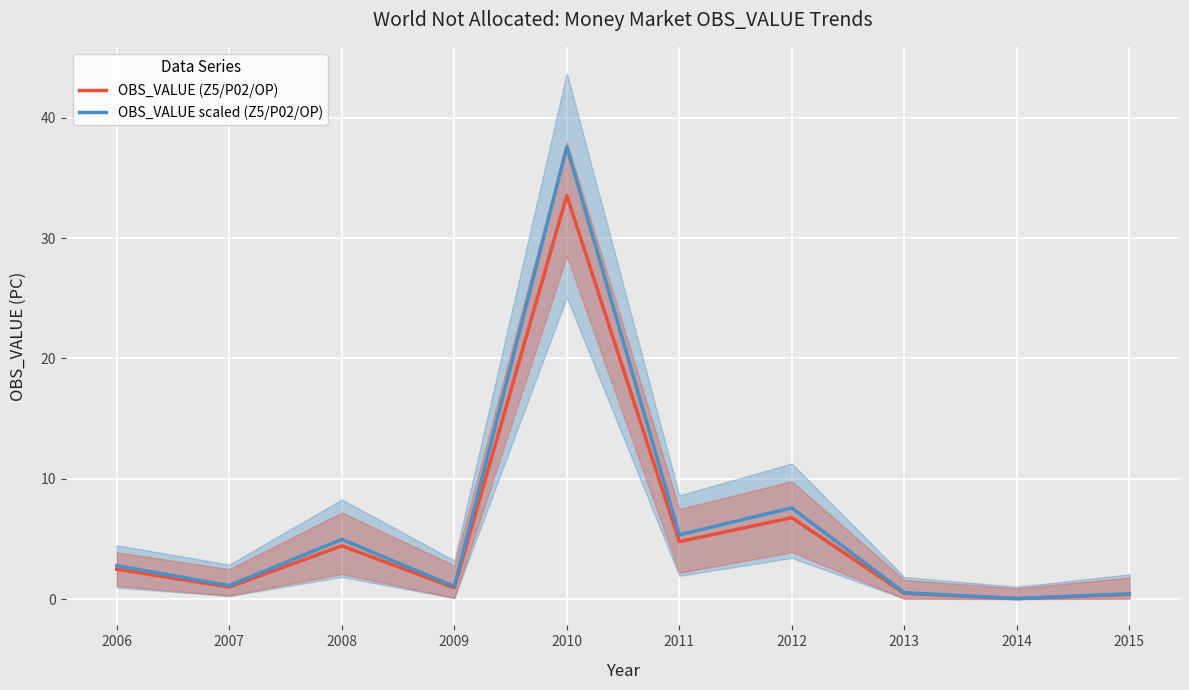

Reading left to right, list all the values displayed in this chart.

OBS_VALUE (Z5/P02/OP): 2006=2.5	2007=1.0	2008=4.4	2009=1.0	2010=33.5	2011=4.8	2012=6.8	2013=0.5	2014=0.0	2015=0.4
OBS_VALUE scaled (Z5/P02/OP): 2006=2.8	2007=1.1	2008=5.0	2009=1.1	2010=37.6	2011=5.4	2012=7.6	2013=0.5	2014=0.1	2015=0.5